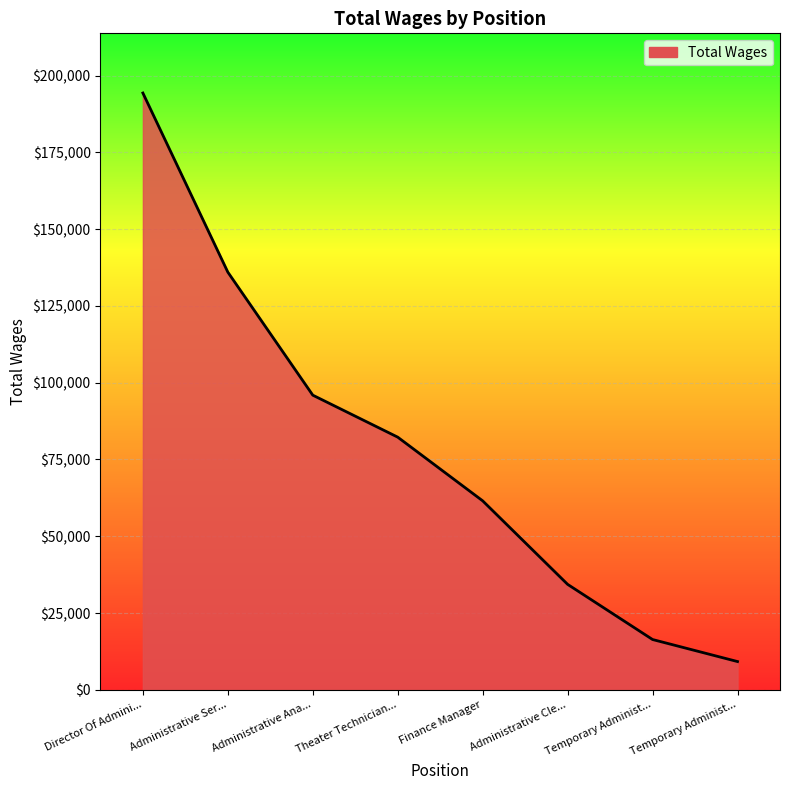

How many categories are shown in the chart?

8